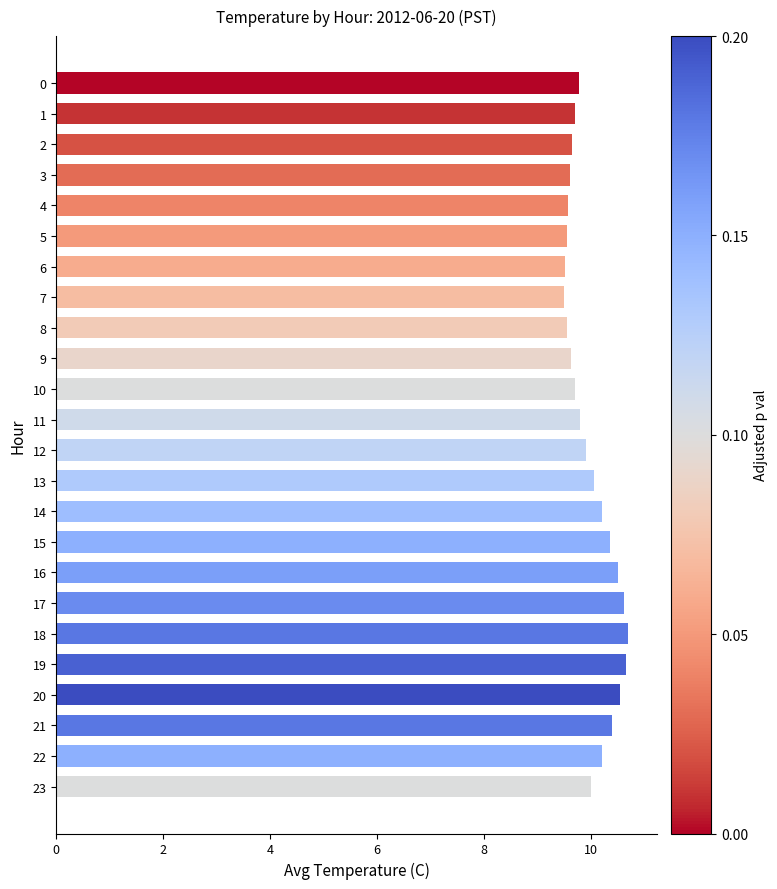

The value at 18 is 10.7. True or false?

True